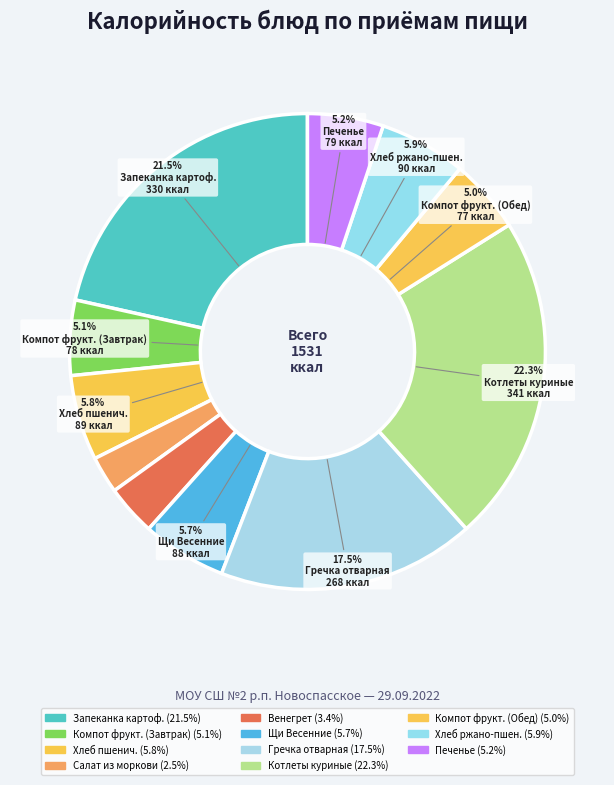

Does any single category account for the majority?

No